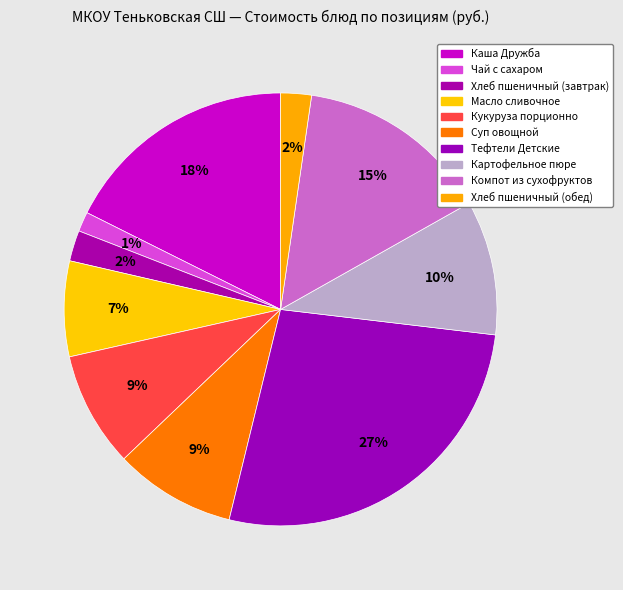

How many segments does this pie chart have?

10